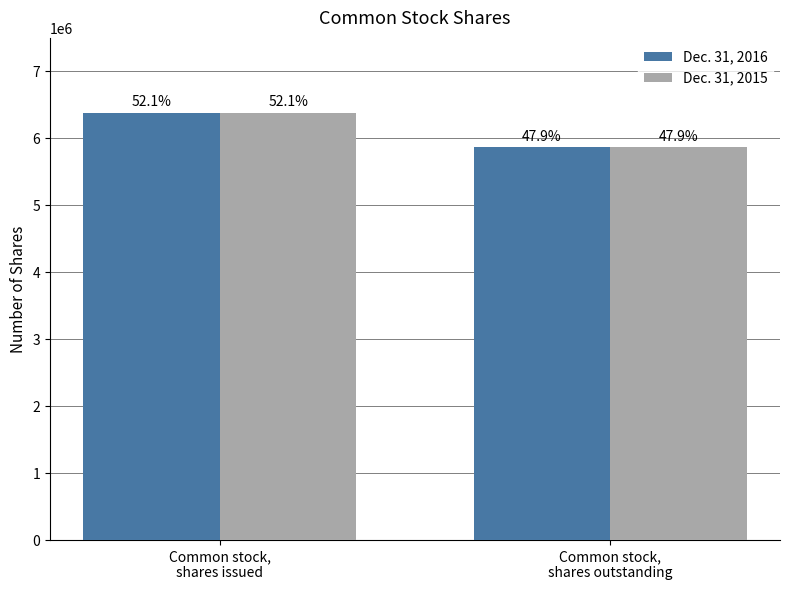

At which label does Dec. 31, 2015 reach its peak?

Common stock,
shares issued